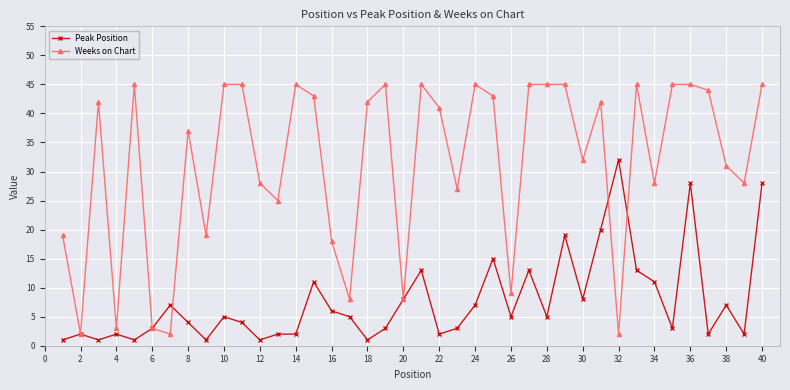

Which series has the largest total across all categories?

Weeks on Chart